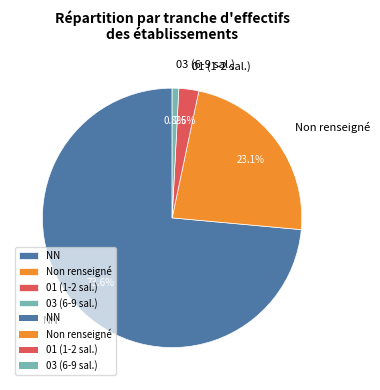

Rank the categories by value from highest to lowest.

NN, Non renseigné, 01 (1-2 sal.), 03 (6-9 sal.)